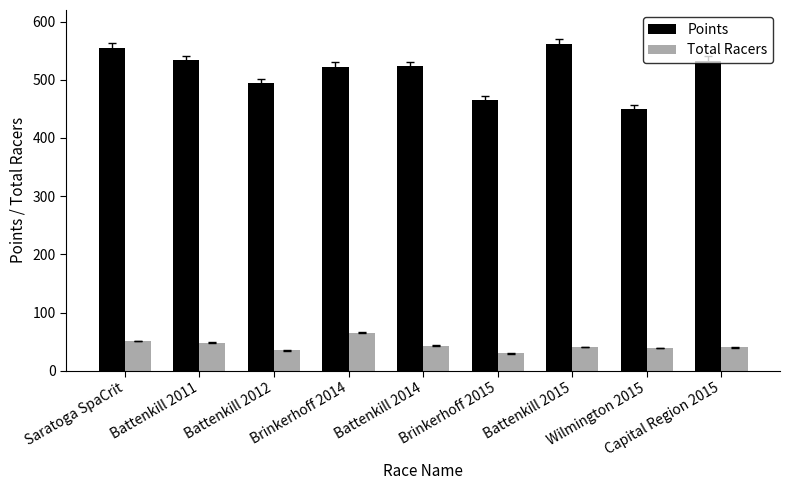

What is the label of the 6th bar from the right?

Brinkerhoff 2014